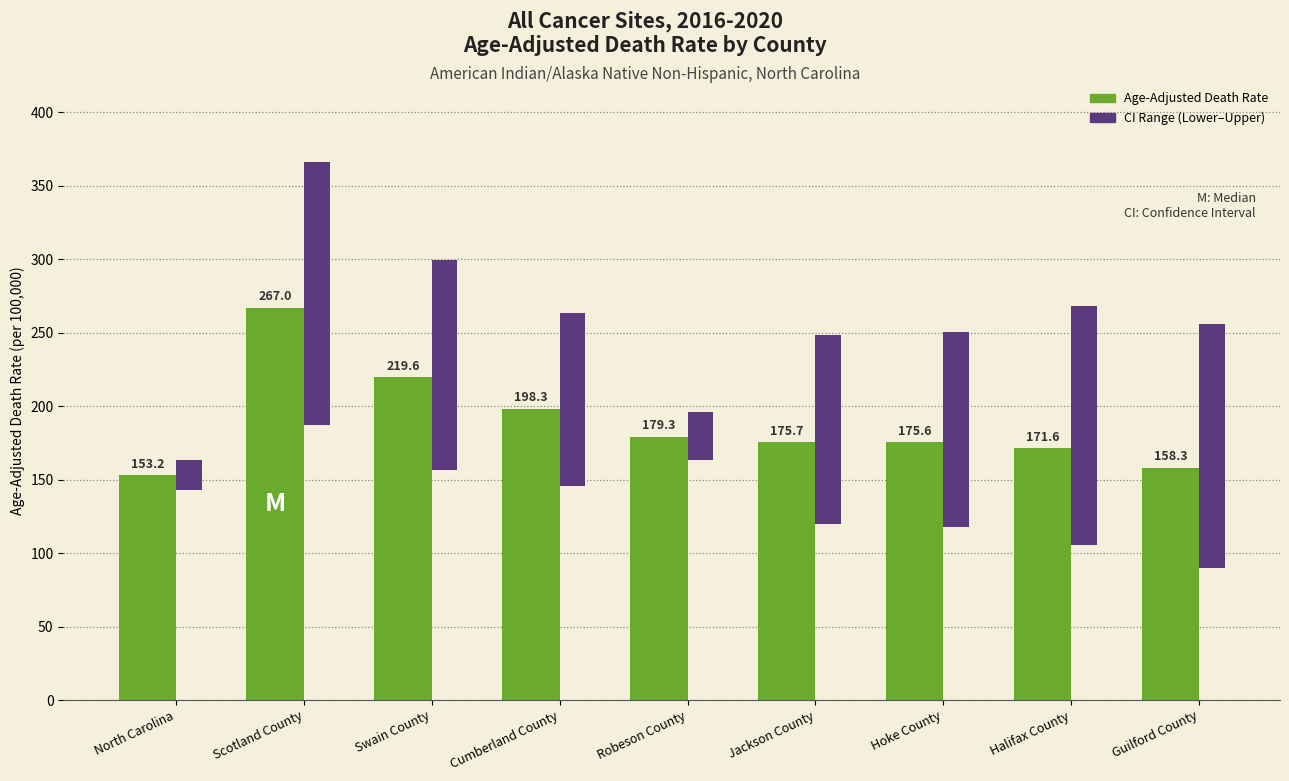

How many bars are there in total?

18